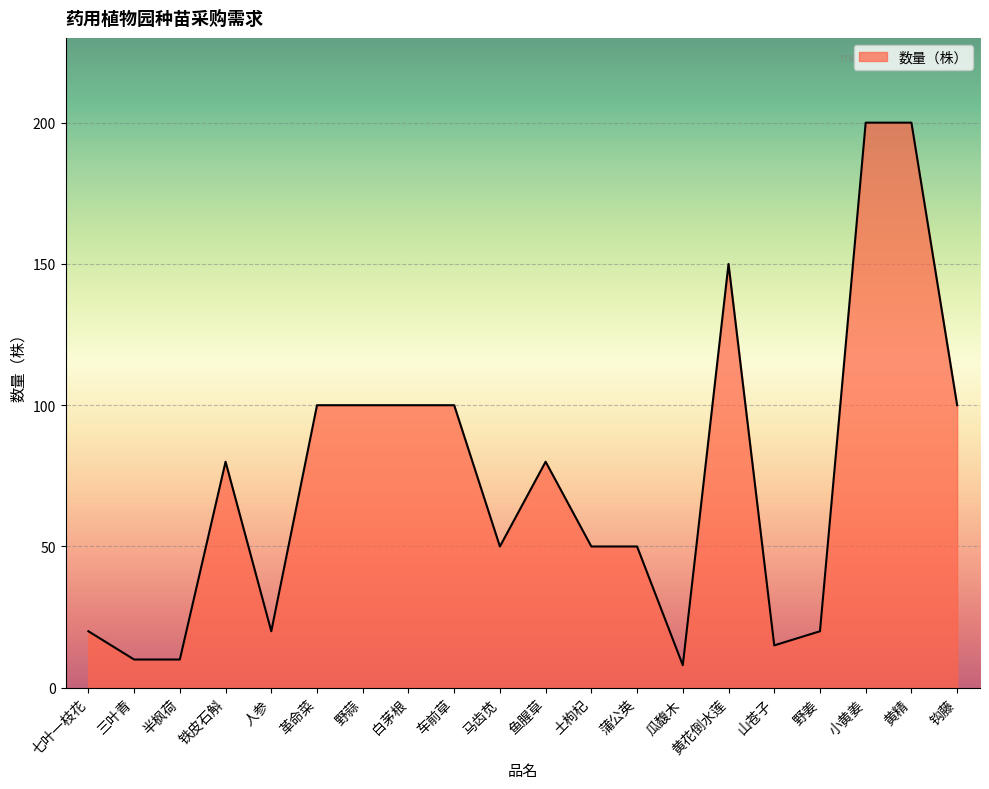

What is the minimum value shown in the chart?

8